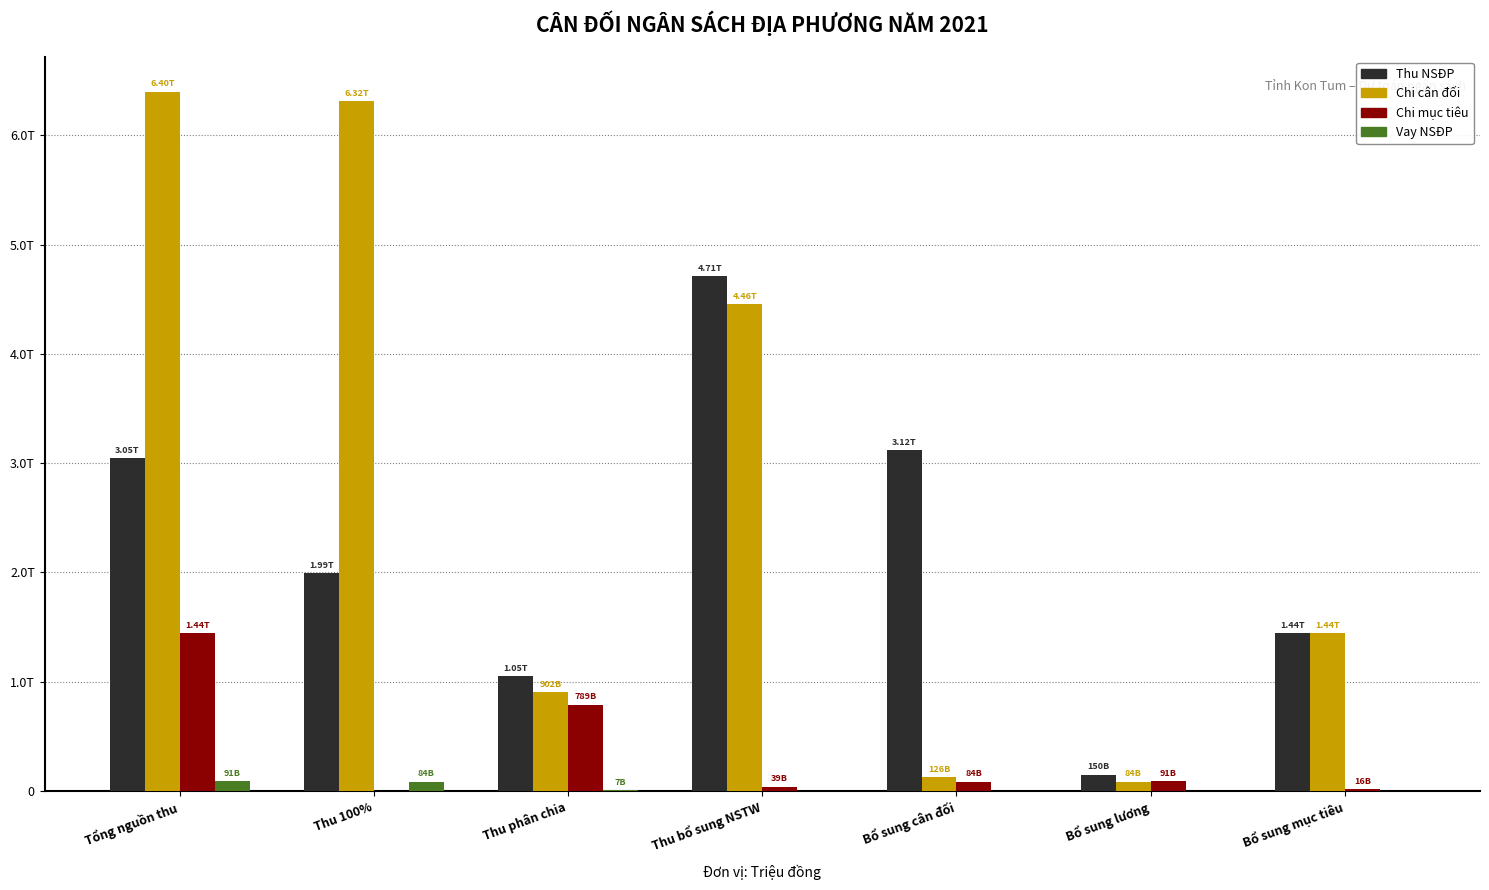

Rank the series at Thu 100% from highest to lowest value.

Chi cân đối, Thu NSĐP, Vay NSĐP, Chi mục tiêu